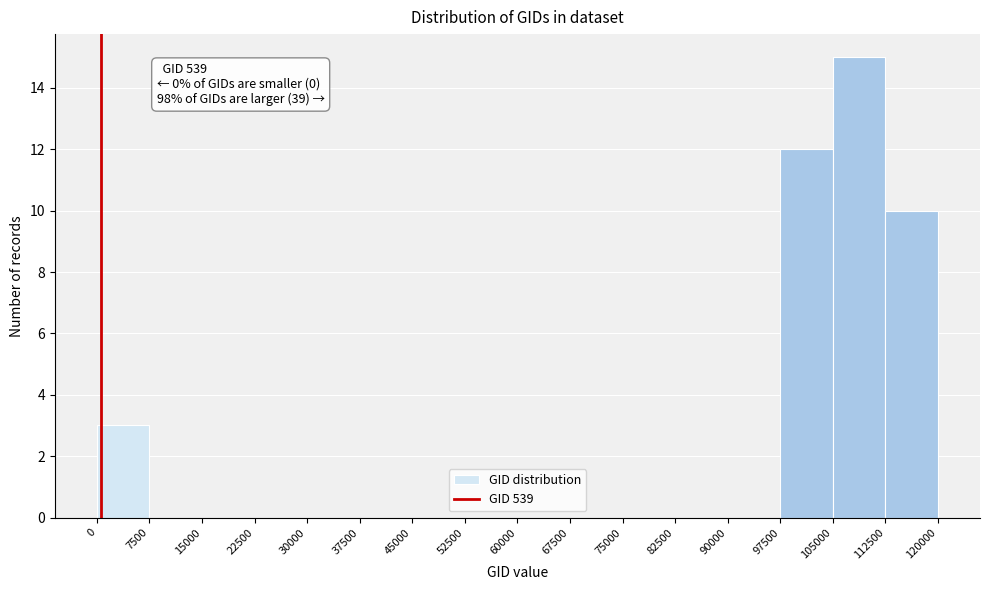

Which range on the x-axis has the tallest bar?

105000 to 112500